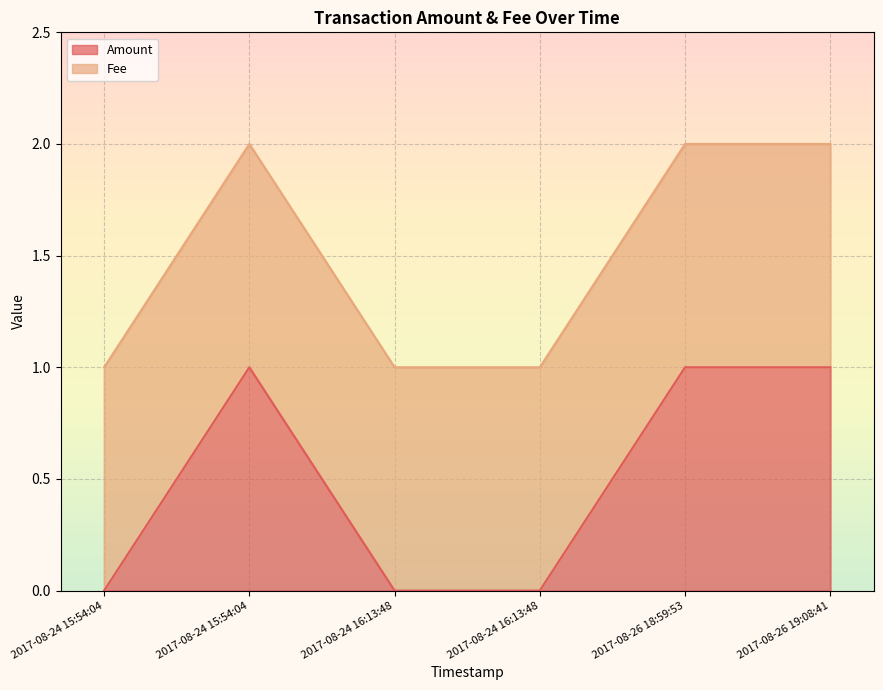

Reading left to right, list all the values displayed in this chart.

2017-08-24 15:54:04=0	2017-08-24 15:54:04=1	2017-08-24 16:13:48=0	2017-08-24 16:13:48=0	2017-08-26 18:59:53=1	2017-08-26 19:08:41=1